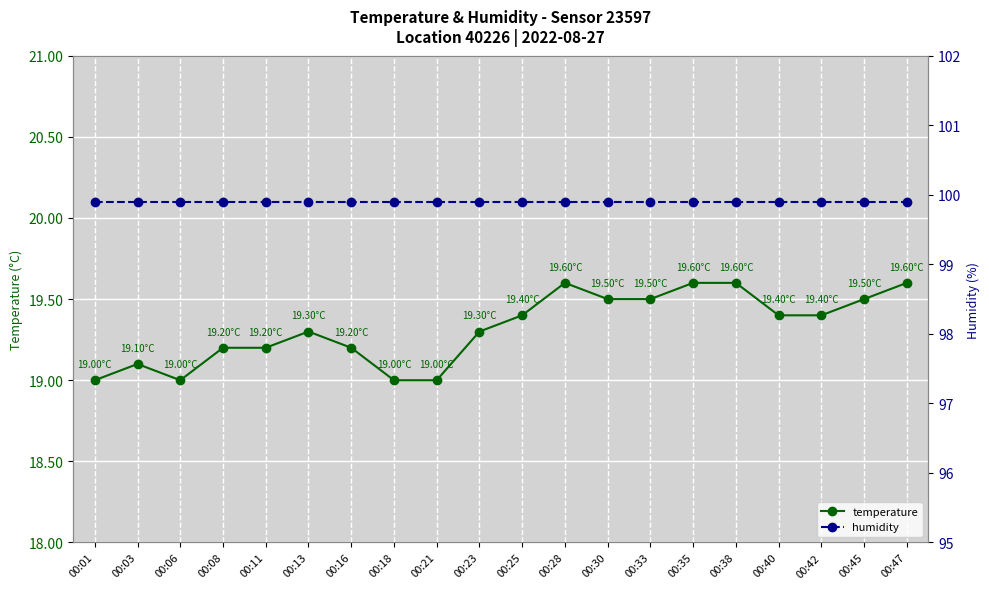

At which label does temperature reach its minimum?

00:01